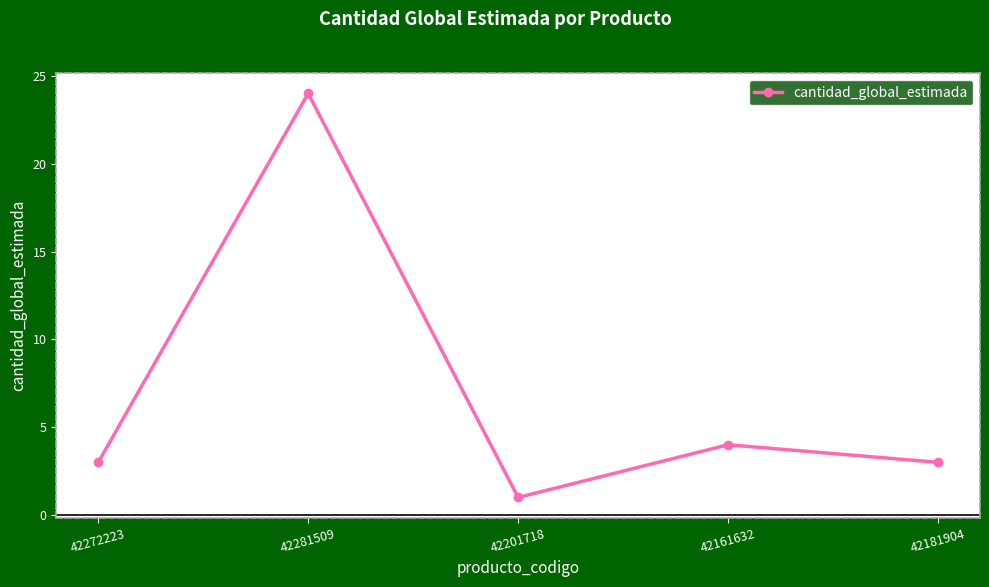

How many points are lower than both their immediate neighbors (excluding endpoints)?

1